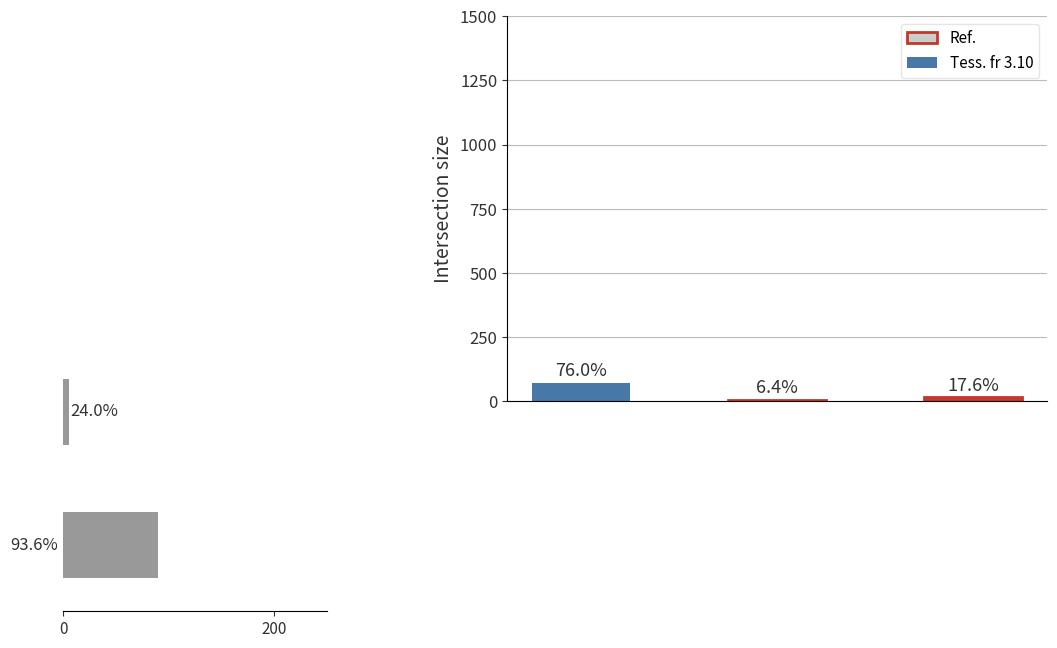

Does the chart contain stacked bars?

No